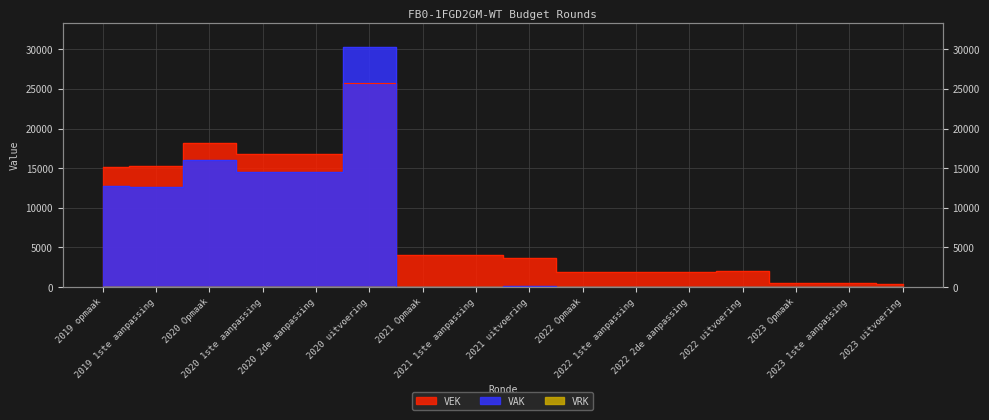

The value of VEK at 2022 2de aanpassing is 1870. True or false?

True